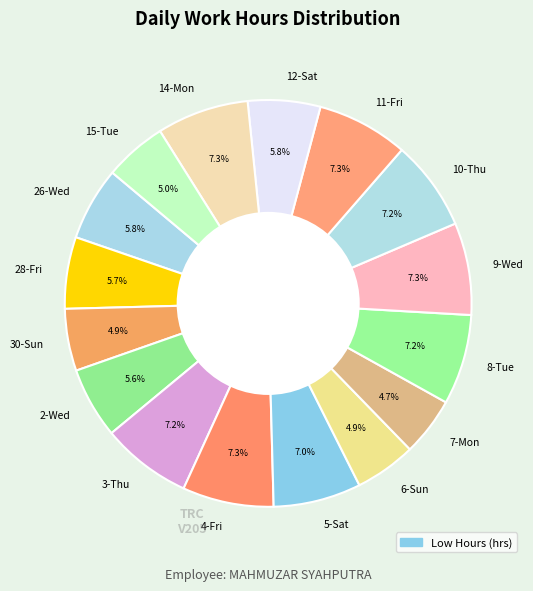

Combined, do 14-Mon and 26-Wed account for over 50%?

No